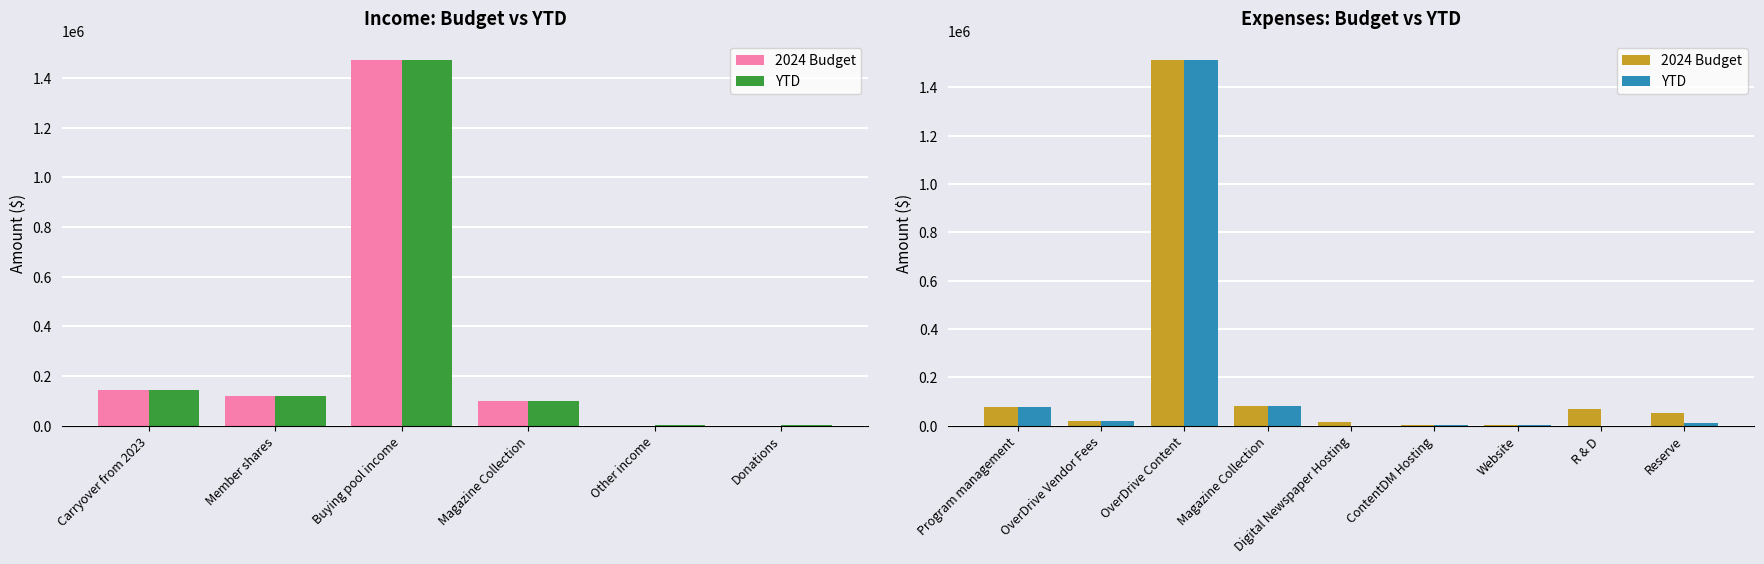

Rank the series by their average value, from lowest to highest.

YTD, 2024 Budget